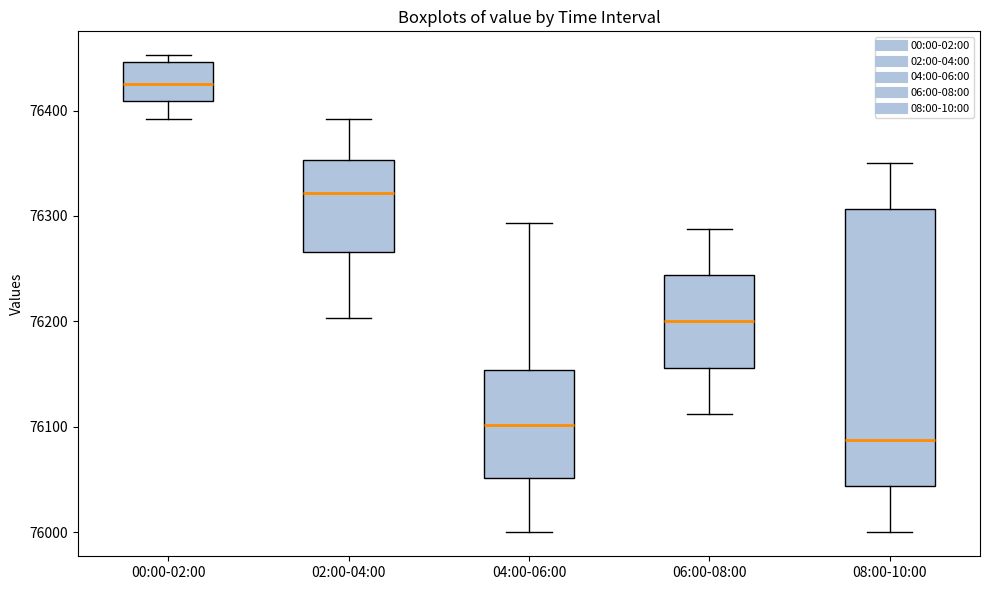

Where is the lower edge of the box for 02:00-04:00 on the y-axis? The values are not printed on the chart, so give them approximately, as read against the axis.

76270